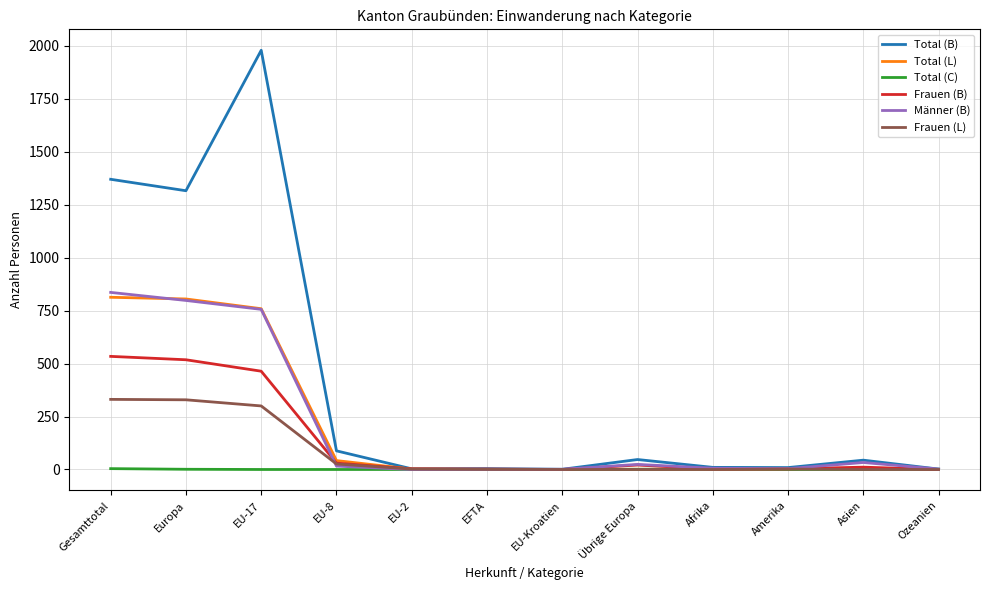

Between Übrige Europa and Amerika, which series saw the biggest shift?

Total (B)